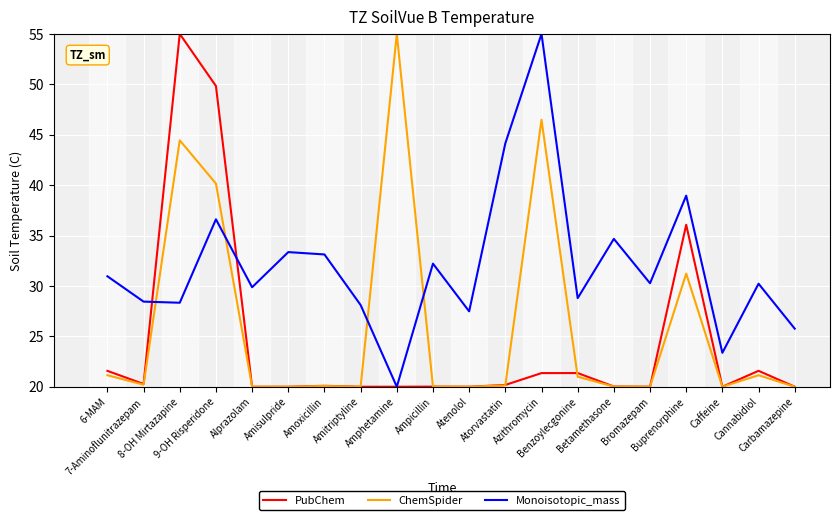

Which series changed the most between 8-OH Mirtazapine and Amphetamine?

PubChem